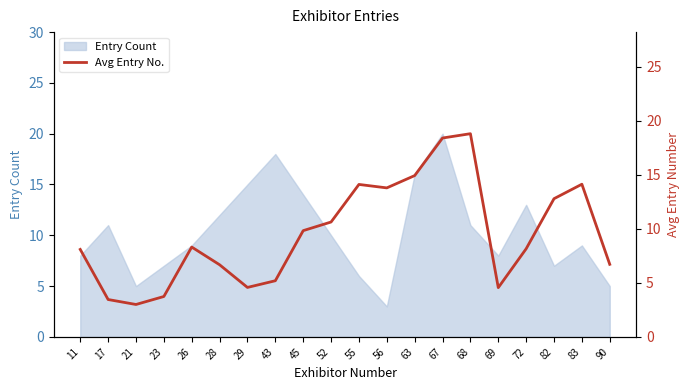

What is the sum of all values?

190.0